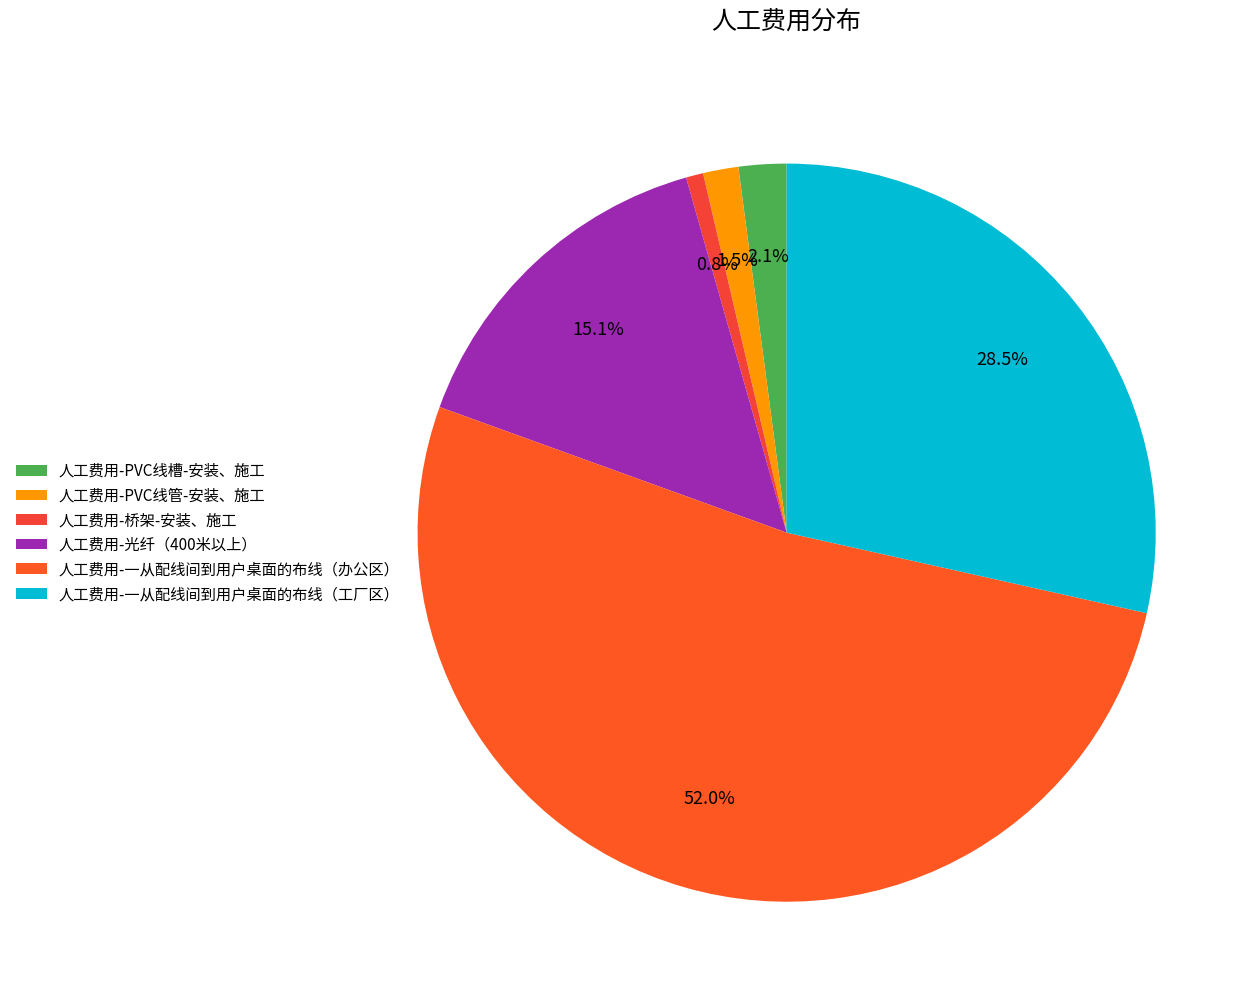

How many segments does this pie chart have?

6